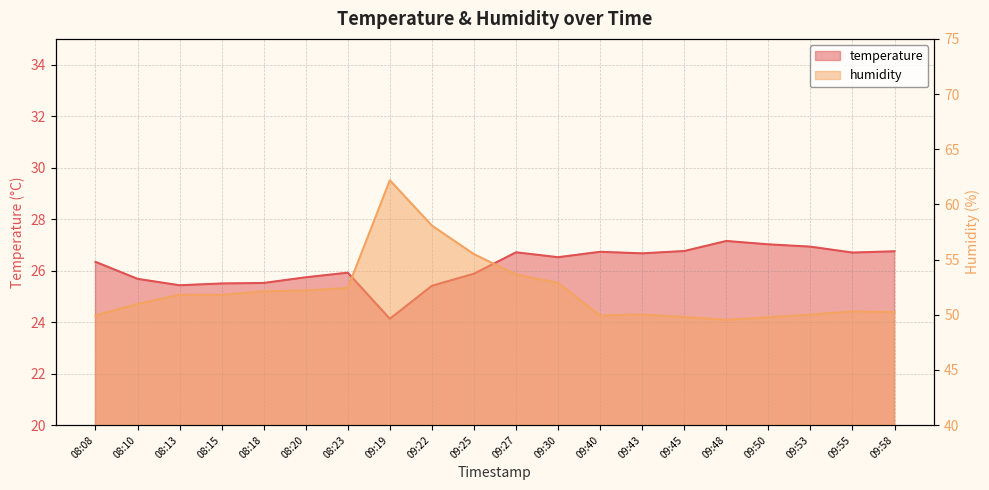

True or false: humidity has a value of 93.7 at 09:19.

False